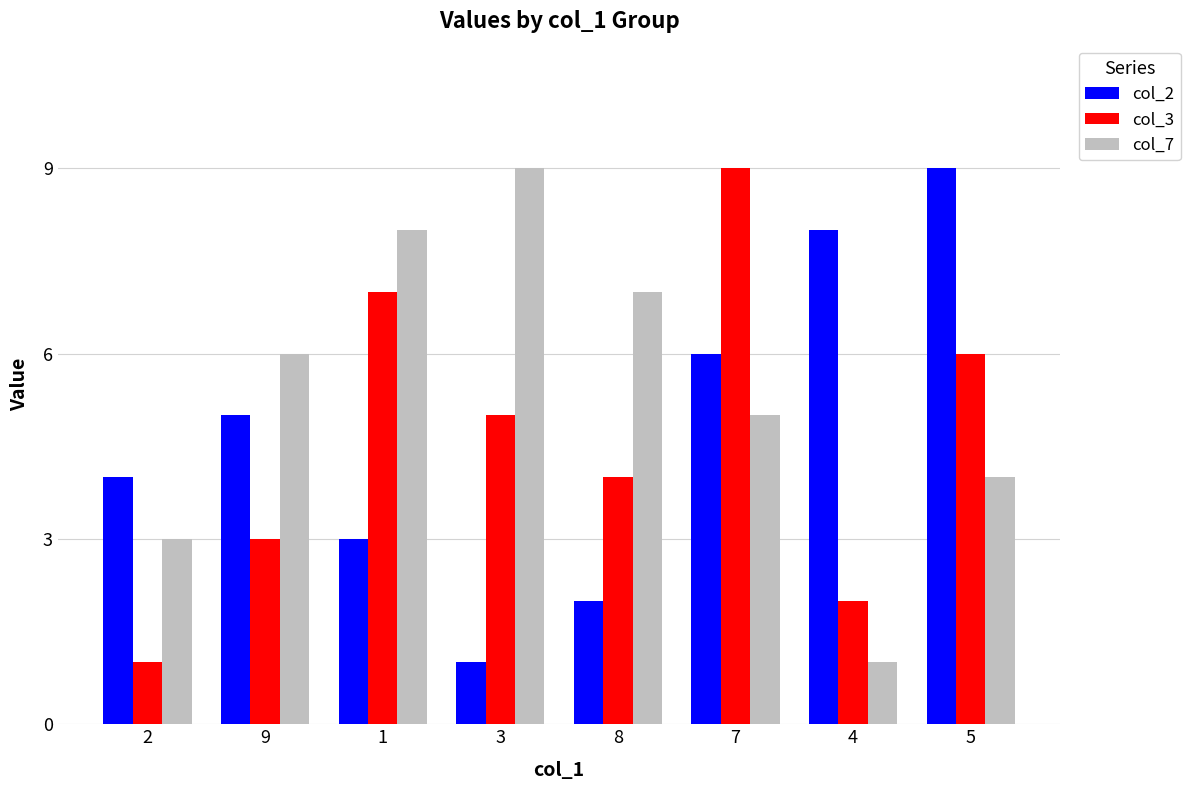

What is the maximum value shown in the chart?

9